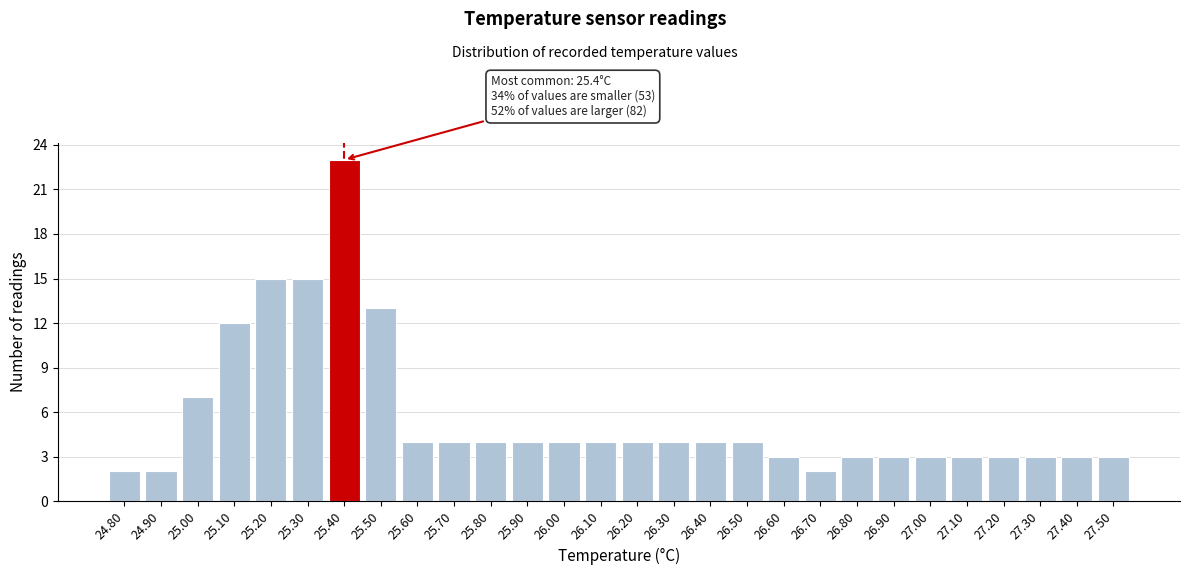

Which range on the x-axis has the tallest bar?

25.35 to 25.45